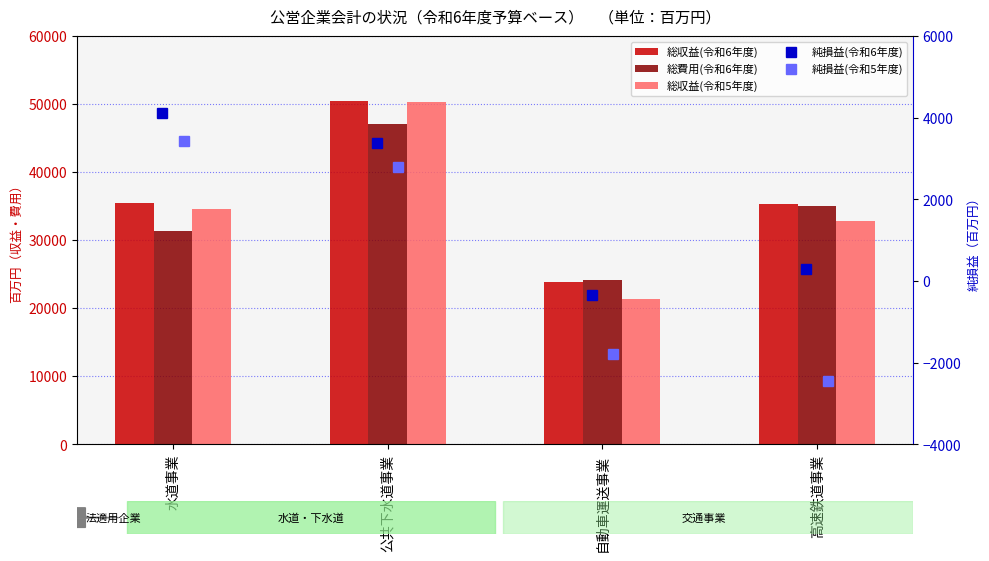

How many series are shown in this chart?

5